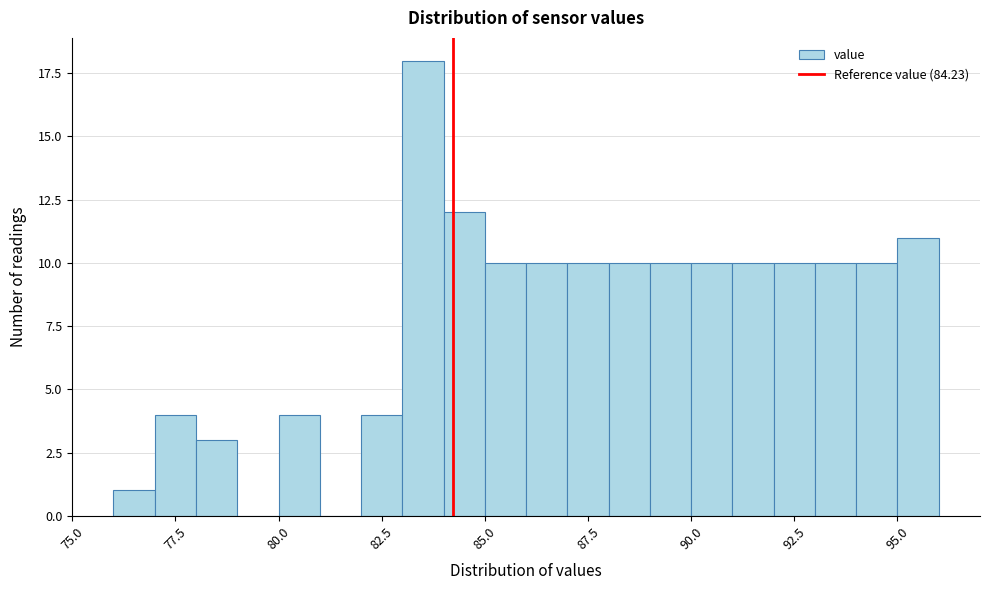

Read against the x-axis, roughly where is the centre of the tallest bar?

83.5